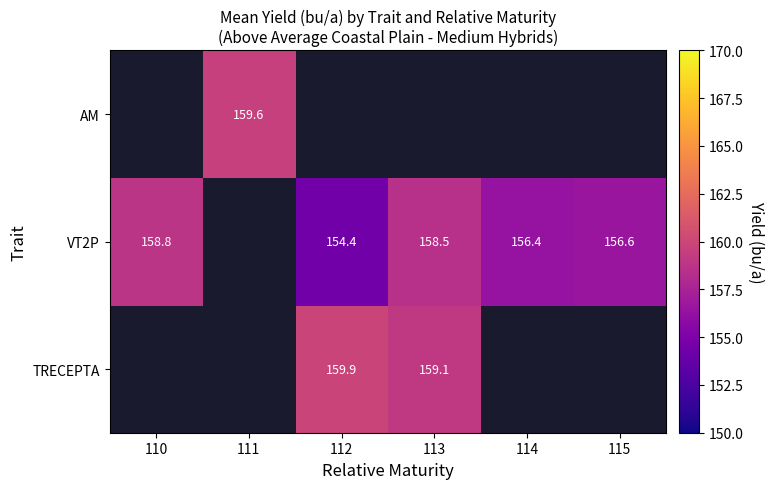

The value of VT2P at 115 is 71.8. True or false?

False